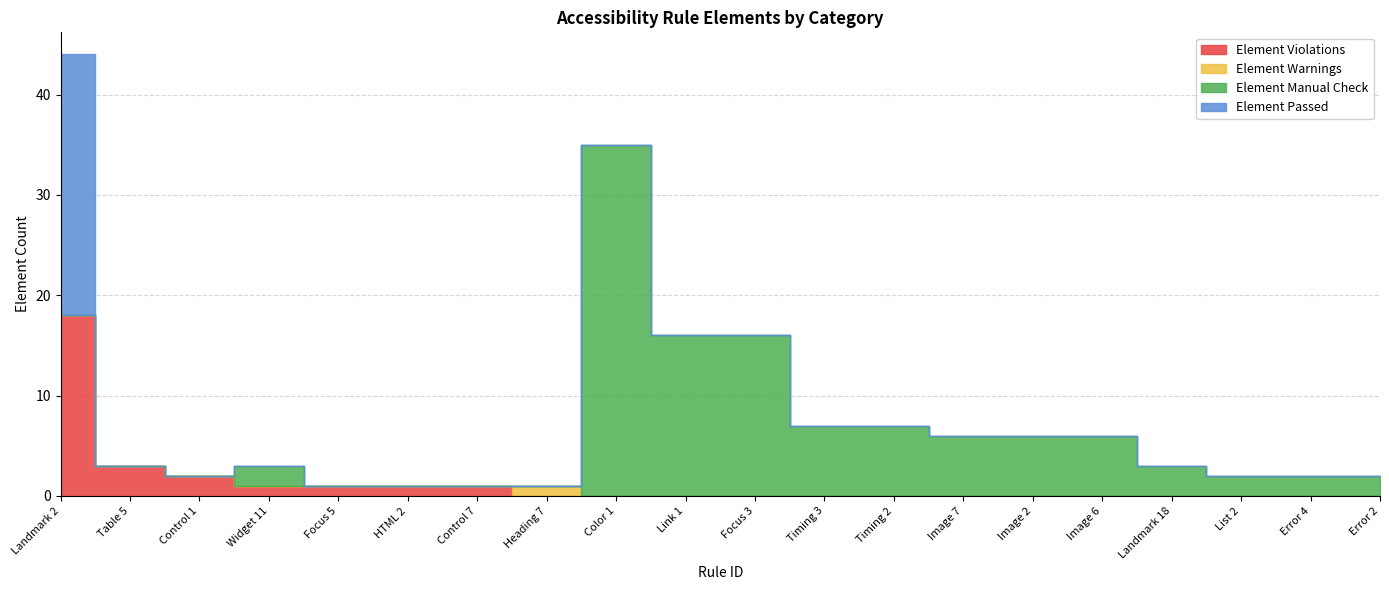

After their last crossing, which series has the higher values: Element Violations or Element Passed?

Element Violations